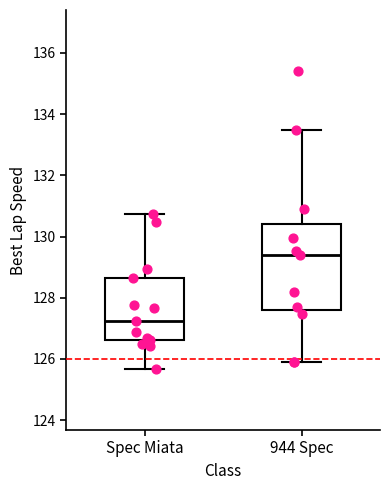

Reading left to right, read every box against the y-axis: the position of its median line, the range the box covers, and the ends of its whiskers. The values are not printed on the chart, so give them approximately, as read against the axis.

Spec Miata: median 127.2, box 126.6 to 128.6, whiskers 125.6 to 130.8
944 Spec: median 129.4, box 127.6 to 130.4, whiskers 125.8 to 133.4